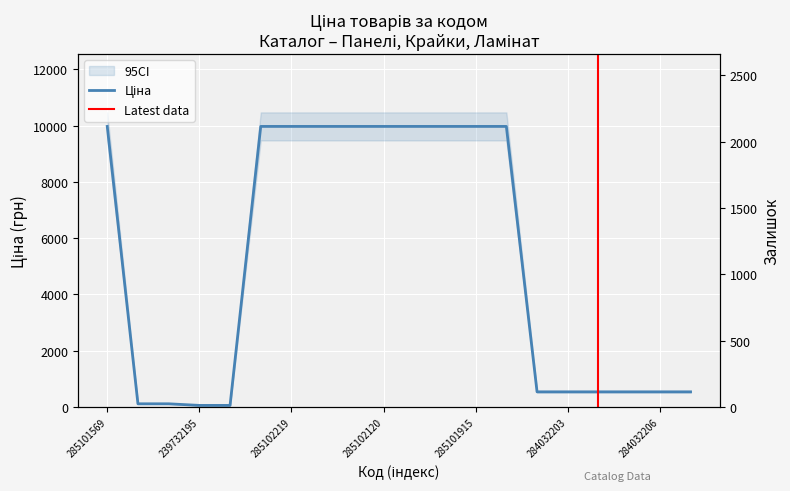

What is the maximum value for Ціна?

9975.0